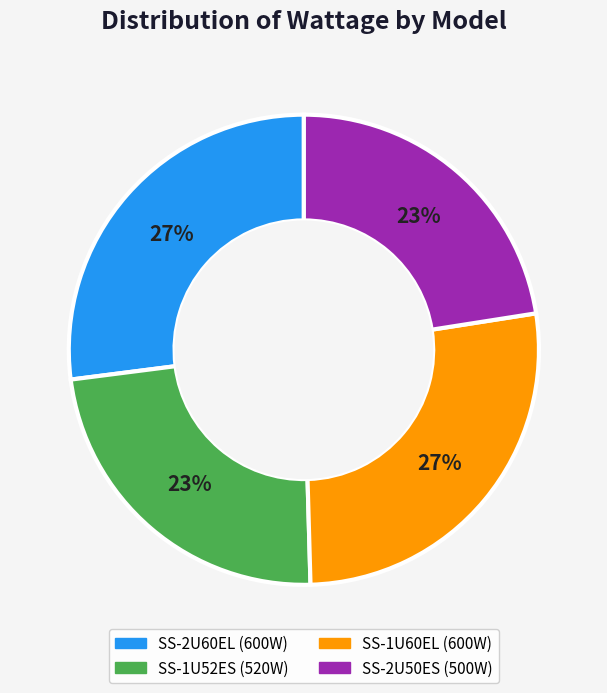

Approximately how many times larger is the value at SS-2U60EL compared to SS-1U60EL?

1.0